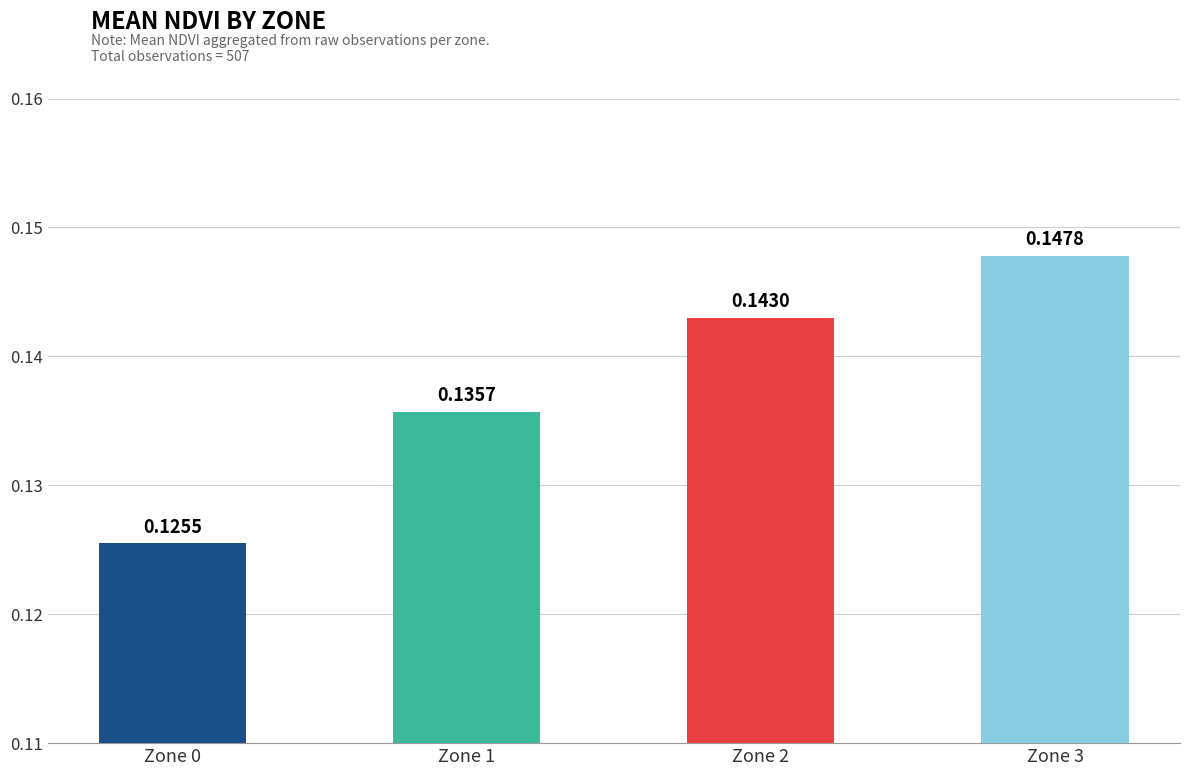

List the labels in order of value, smallest first.

Zone 0, Zone 1, Zone 2, Zone 3